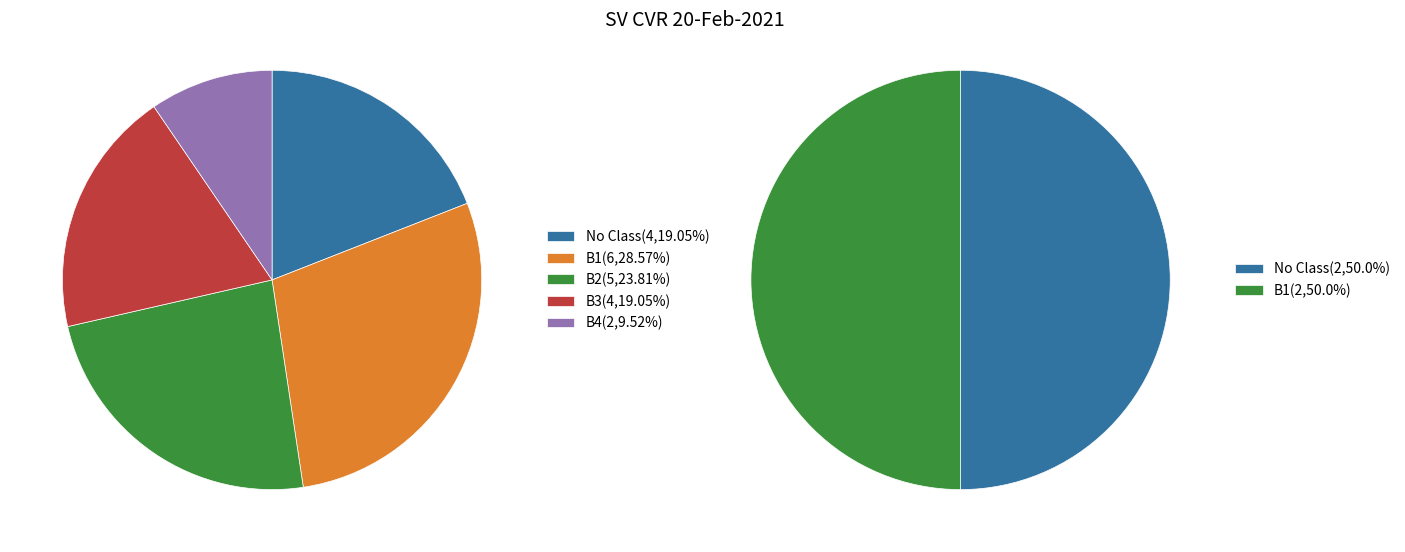

Is there a majority slice in this chart?

No